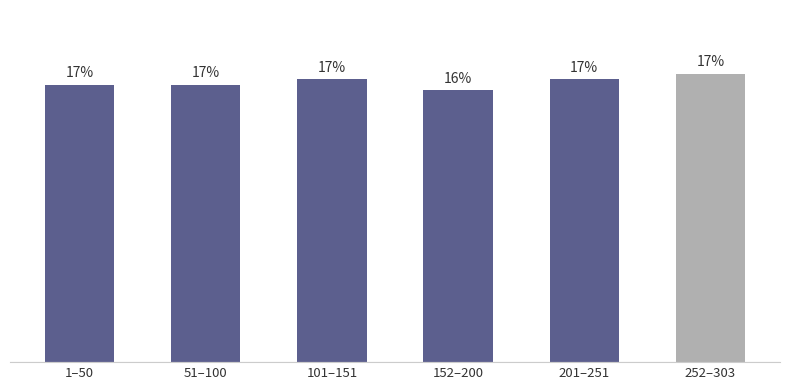

Does the chart contain any negative values?

No